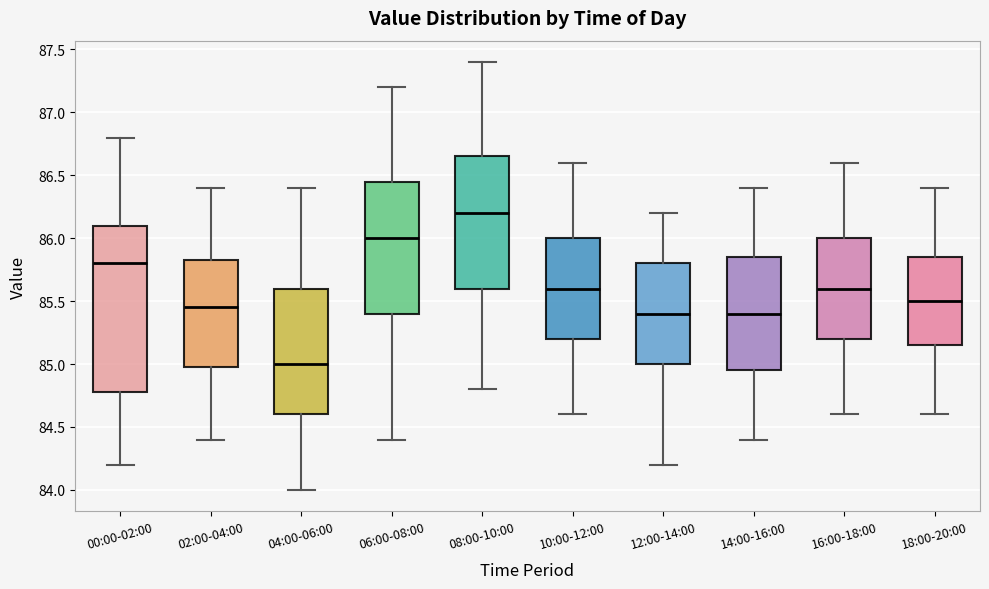

Which box has the highest median line?

08:00-10:00